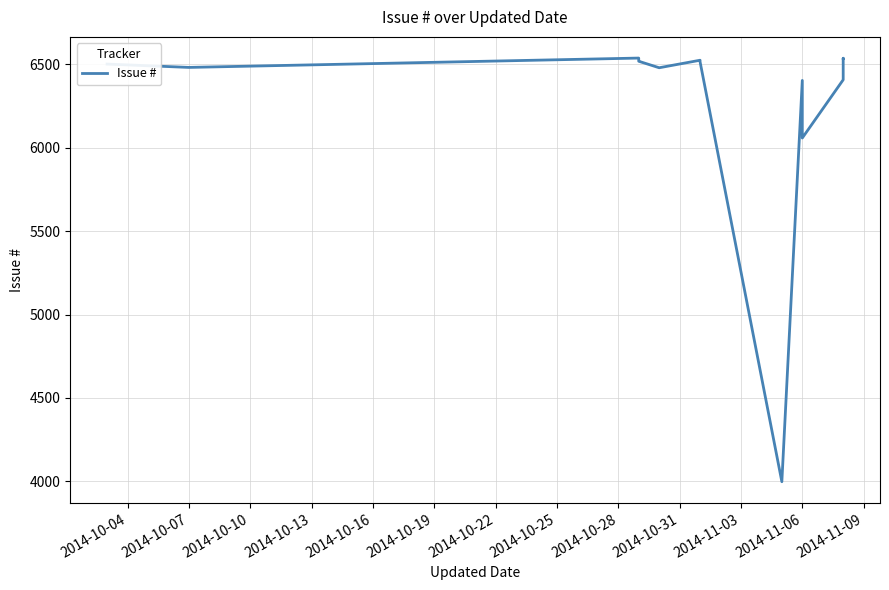

What is the approximate value at 2014-10-31, to the nearest 100?

6500